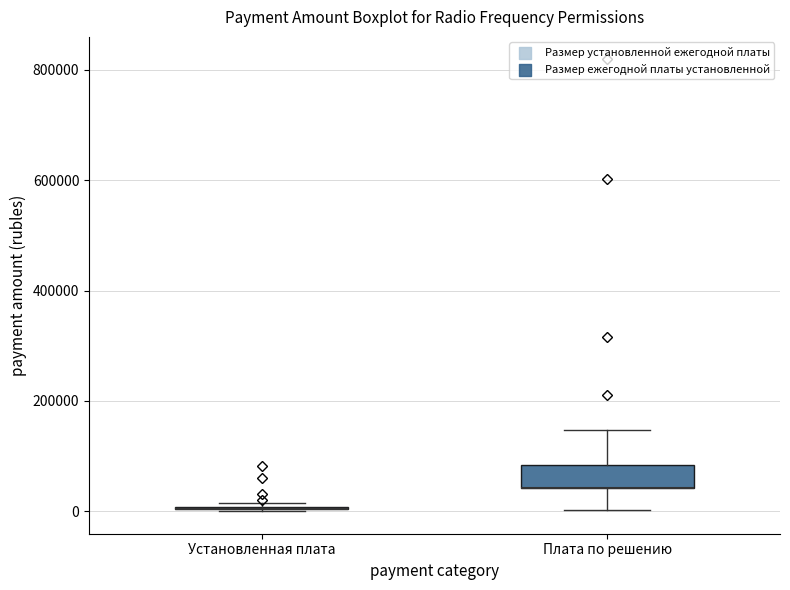

Which box is the tallest, from its lower edge to its upper edge?

Плата по решению